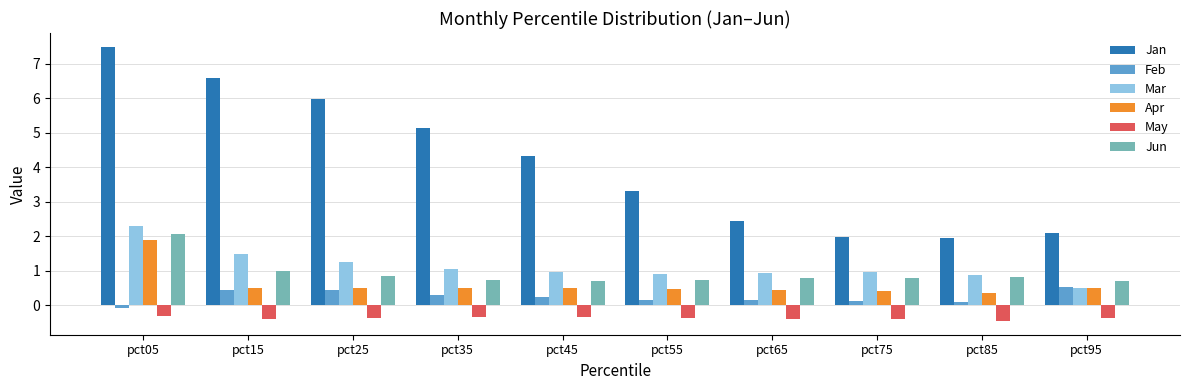

At how many categories does at least one series exceed 4?

5